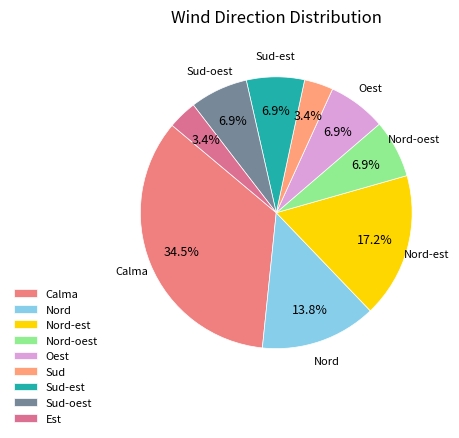

Combined, do Calma and Nord-oest account for over 50%?

No